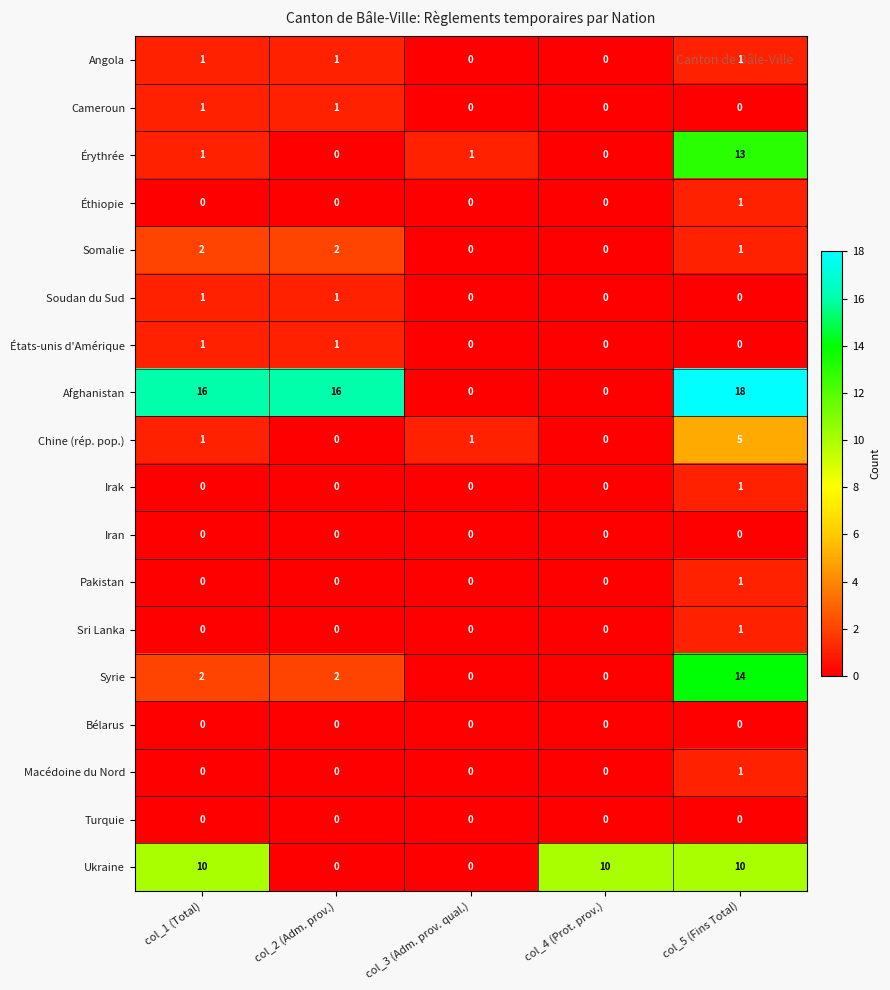

Which series changed the most between col_1 (Total) and col_4 (Prot. prov.)?

Afghanistan